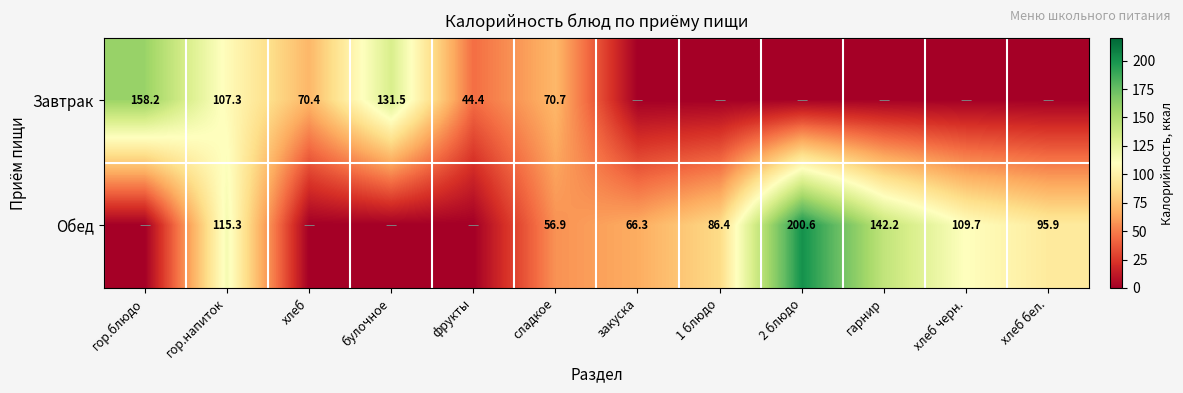

The value of Обед at гарнир is 35.6. True or false?

False